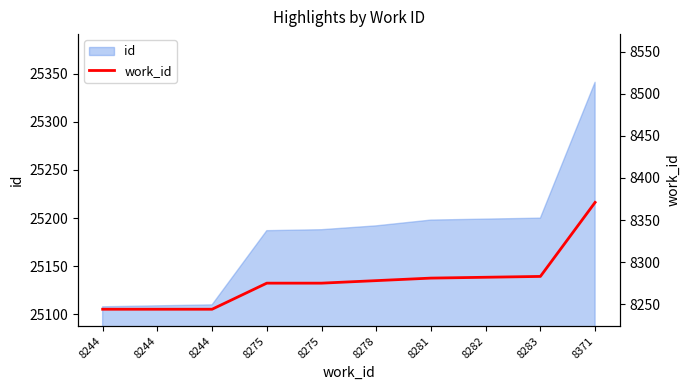

Between 8275 and 8244, which is larger?

8275